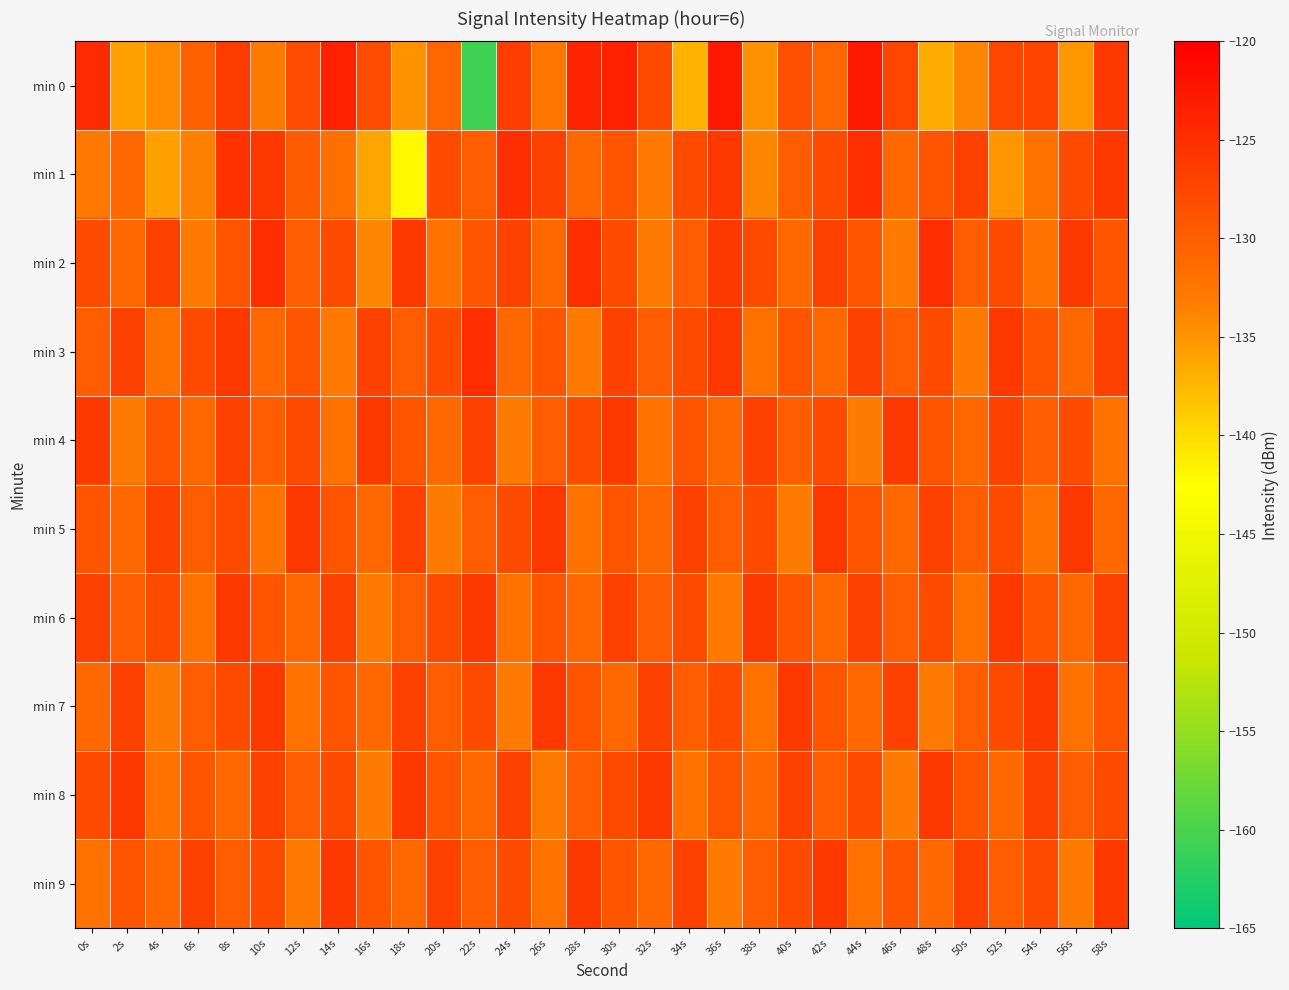

Reading left to right, list all the values displayed in this chart.

min 0: 0s=-124.6	2s=-135.7	4s=-134.3	6s=-130.3	8s=-126.4	10s=-133.2	12s=-128.2	14s=-123.7	16s=-128.2	18s=-134.9	20s=-130.9	22s=-160.7	24s=-126.5	26s=-132.6	28s=-123.9	30s=-123.7	32s=-128.0	34s=-137.1	36s=-122.6	38s=-134.9	40s=-128.6	42s=-130.9	44s=-122.8	46s=-127.4	48s=-136.5	50s=-133.9	52s=-127.4	54s=-127.4	56s=-135.1	58s=-125.9
min 1: 0s=-132.8	2s=-131.0	4s=-135.8	6s=-133.4	8s=-125.4	10s=-126.0	12s=-129.7	14s=-131.9	16s=-136.1	18s=-142.0	20s=-128.0	22s=-130.0	24s=-125.0	26s=-127.0	28s=-131.0	30s=-129.0	32s=-133.0	34s=-128.0	36s=-126.0	38s=-134.0	40s=-130.0	42s=-128.0	44s=-125.0	46s=-131.0	48s=-129.0	50s=-127.0	52s=-135.0	54s=-132.0	56s=-128.0	58s=-126.0
min 2: 0s=-128.0	2s=-131.0	4s=-127.0	6s=-133.0	8s=-129.0	10s=-125.0	12s=-130.0	14s=-128.0	16s=-134.0	18s=-126.0	20s=-132.0	22s=-129.0	24s=-127.0	26s=-131.0	28s=-125.0	30s=-128.0	32s=-133.0	34s=-130.0	36s=-126.0	38s=-128.0	40s=-131.0	42s=-127.0	44s=-129.0	46s=-133.0	48s=-125.0	50s=-130.0	52s=-128.0	54s=-132.0	56s=-126.0	58s=-129.0
min 3: 0s=-130.0	2s=-127.0	4s=-132.0	6s=-128.0	8s=-126.0	10s=-131.0	12s=-129.0	14s=-133.0	16s=-127.0	18s=-130.0	20s=-128.0	22s=-125.0	24s=-131.0	26s=-129.0	28s=-133.0	30s=-127.0	32s=-130.0	34s=-128.0	36s=-126.0	38s=-132.0	40s=-129.0	42s=-131.0	44s=-127.0	46s=-130.0	48s=-128.0	50s=-133.0	52s=-126.0	54s=-129.0	56s=-131.0	58s=-127.0
min 4: 0s=-126.0	2s=-133.0	4s=-129.0	6s=-131.0	8s=-127.0	10s=-130.0	12s=-128.0	14s=-132.0	16s=-126.0	18s=-129.0	20s=-131.0	22s=-127.0	24s=-133.0	26s=-130.0	28s=-128.0	30s=-126.0	32s=-132.0	34s=-129.0	36s=-131.0	38s=-127.0	40s=-130.0	42s=-128.0	44s=-133.0	46s=-126.0	48s=-129.0	50s=-131.0	52s=-127.0	54s=-130.0	56s=-128.0	58s=-132.0
min 5: 0s=-129.0	2s=-131.0	4s=-127.0	6s=-130.0	8s=-128.0	10s=-132.0	12s=-126.0	14s=-129.0	16s=-131.0	18s=-127.0	20s=-133.0	22s=-130.0	24s=-128.0	26s=-126.0	28s=-132.0	30s=-129.0	32s=-131.0	34s=-127.0	36s=-130.0	38s=-128.0	40s=-133.0	42s=-126.0	44s=-129.0	46s=-131.0	48s=-127.0	50s=-130.0	52s=-128.0	54s=-132.0	56s=-126.0	58s=-131.0
min 6: 0s=-127.0	2s=-130.0	4s=-128.0	6s=-132.0	8s=-126.0	10s=-129.0	12s=-131.0	14s=-127.0	16s=-133.0	18s=-130.0	20s=-128.0	22s=-126.0	24s=-132.0	26s=-129.0	28s=-131.0	30s=-127.0	32s=-130.0	34s=-128.0	36s=-133.0	38s=-126.0	40s=-129.0	42s=-131.0	44s=-127.0	46s=-130.0	48s=-128.0	50s=-132.0	52s=-126.0	54s=-129.0	56s=-131.0	58s=-127.0
min 7: 0s=-131.0	2s=-127.0	4s=-133.0	6s=-130.0	8s=-128.0	10s=-126.0	12s=-132.0	14s=-129.0	16s=-131.0	18s=-127.0	20s=-130.0	22s=-128.0	24s=-133.0	26s=-126.0	28s=-129.0	30s=-131.0	32s=-127.0	34s=-130.0	36s=-128.0	38s=-132.0	40s=-126.0	42s=-129.0	44s=-131.0	46s=-127.0	48s=-133.0	50s=-130.0	52s=-128.0	54s=-126.0	56s=-132.0	58s=-129.0
min 8: 0s=-128.0	2s=-126.0	4s=-132.0	6s=-129.0	8s=-131.0	10s=-127.0	12s=-130.0	14s=-128.0	16s=-133.0	18s=-126.0	20s=-129.0	22s=-131.0	24s=-127.0	26s=-133.0	28s=-130.0	30s=-128.0	32s=-126.0	34s=-132.0	36s=-129.0	38s=-131.0	40s=-127.0	42s=-130.0	44s=-128.0	46s=-133.0	48s=-126.0	50s=-129.0	52s=-131.0	54s=-127.0	56s=-130.0	58s=-128.0
min 9: 0s=-132.0	2s=-129.0	4s=-131.0	6s=-127.0	8s=-130.0	10s=-128.0	12s=-133.0	14s=-126.0	16s=-129.0	18s=-131.0	20s=-127.0	22s=-130.0	24s=-128.0	26s=-132.0	28s=-126.0	30s=-129.0	32s=-131.0	34s=-127.0	36s=-133.0	38s=-130.0	40s=-128.0	42s=-126.0	44s=-132.0	46s=-129.0	48s=-131.0	50s=-127.0	52s=-130.0	54s=-128.0	56s=-133.0	58s=-126.0